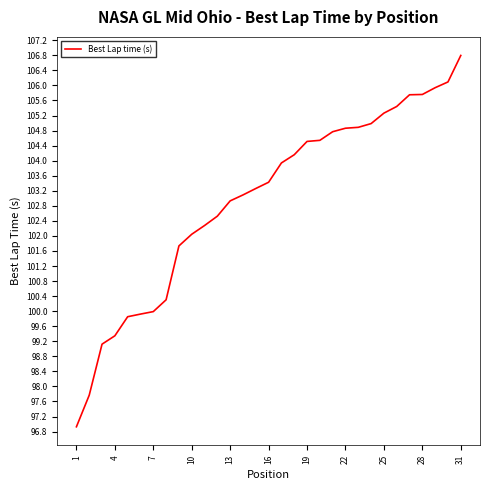

What is the smallest value displayed?

96.9